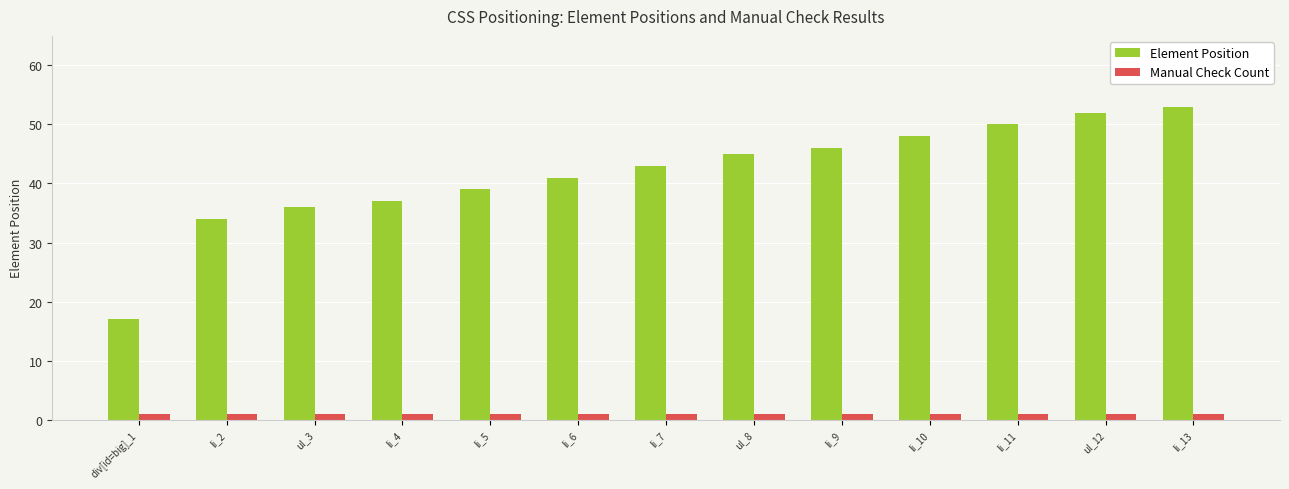

How many distinct data groups are displayed?

2